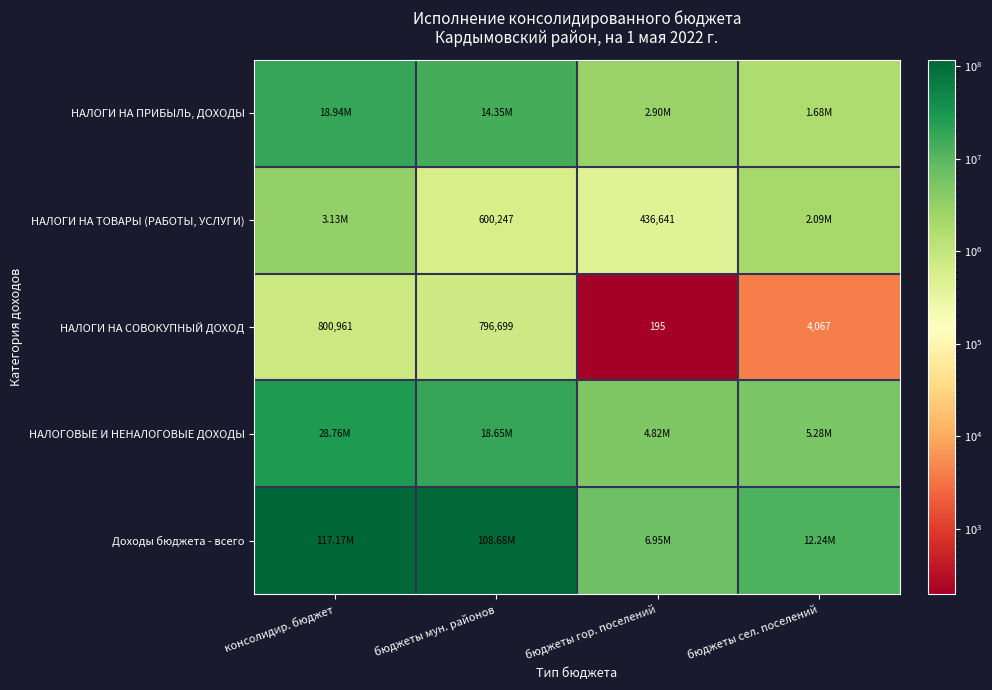

Rank the categories by НАЛОГИ НА СОВОКУПНЫЙ ДОХОД value from lowest to highest.

бюджеты гор. поселений, бюджеты сел. поселений, бюджеты мун. районов, консолидир. бюджет